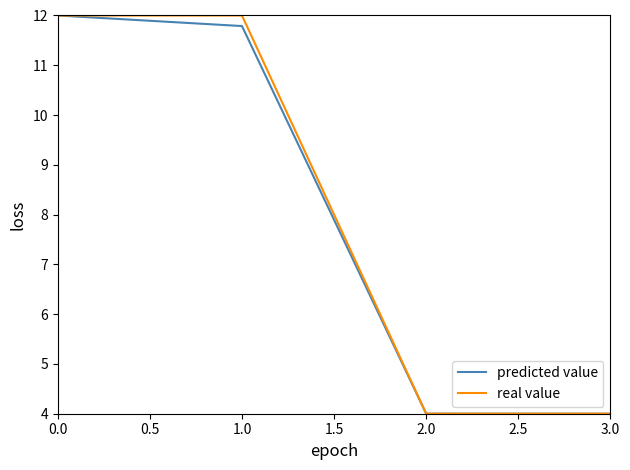

Is the value of real value at 2.0 greater than the value of predicted value at 1.0?

No